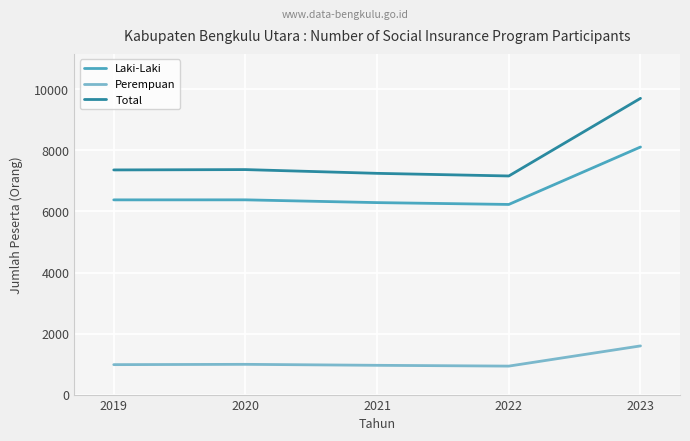

Is it true that Laki-Laki equals 9774 at 2022?

False